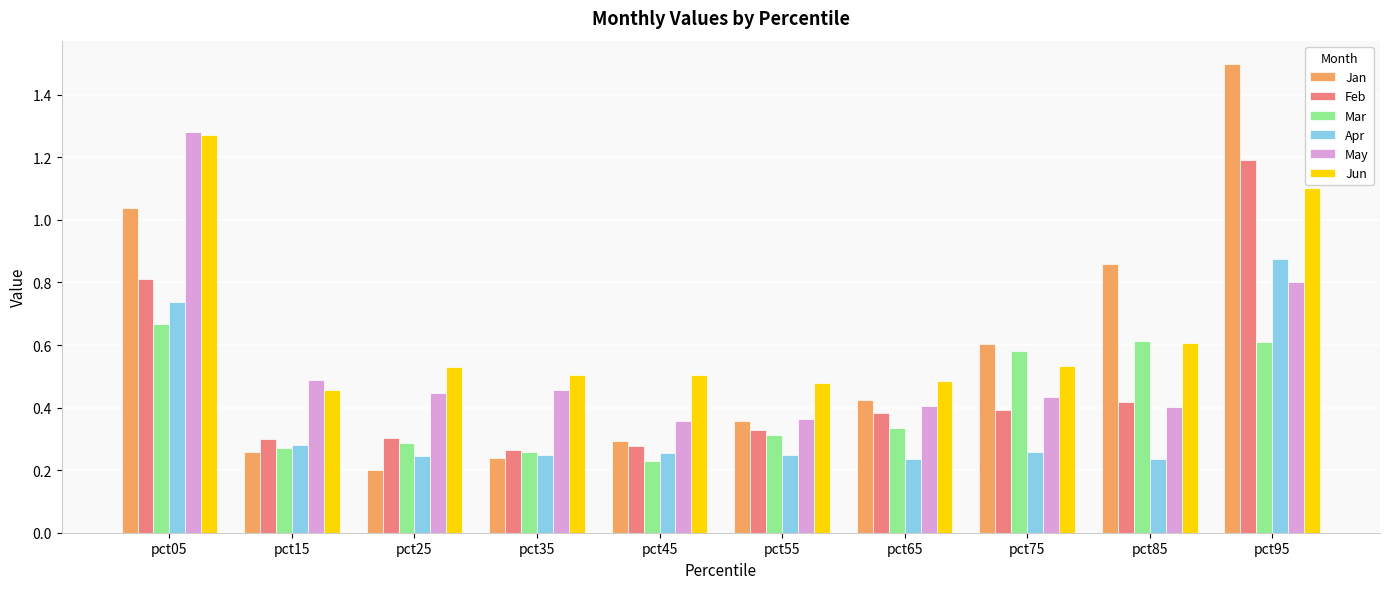

At which category is the sum across all series the highest?

pct95